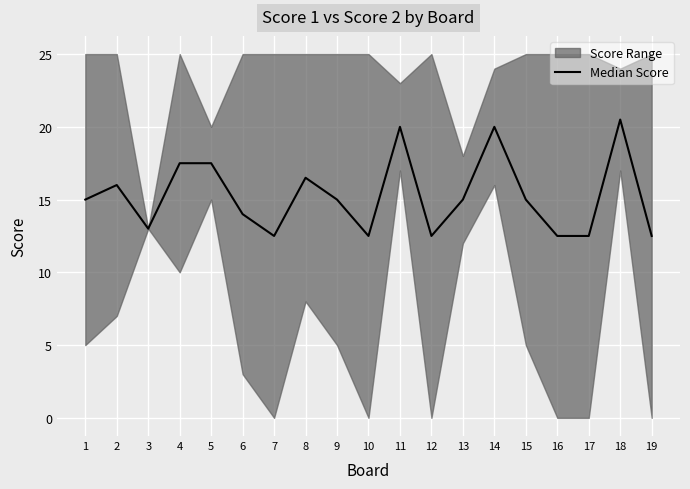

How many interior local valleys (lower than both neighbors) does the data have?

4